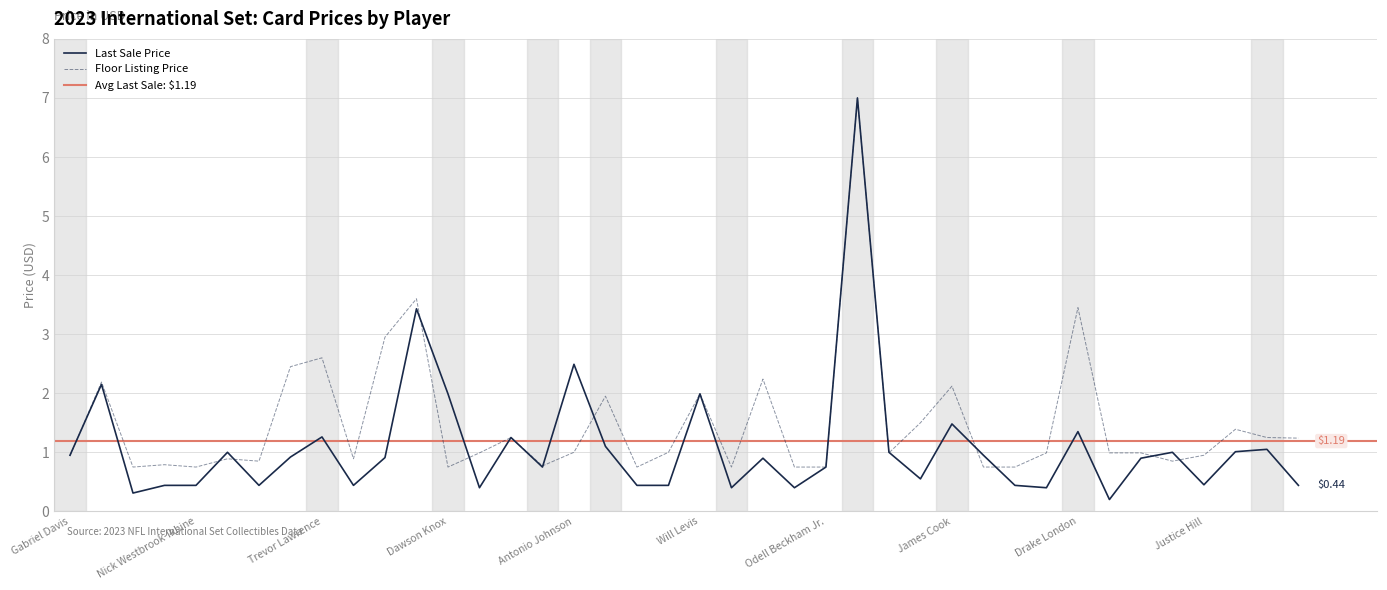

At how many categories does at least one series exceed 2?

10